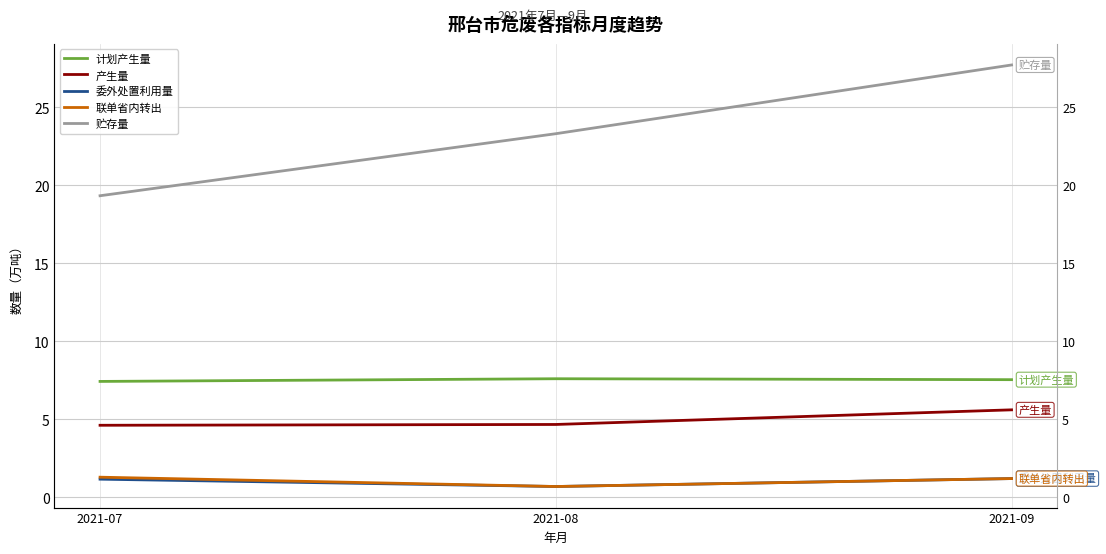

What is the sum of the 计划产生量 values at 2021-09 and 2021-07?

14.9